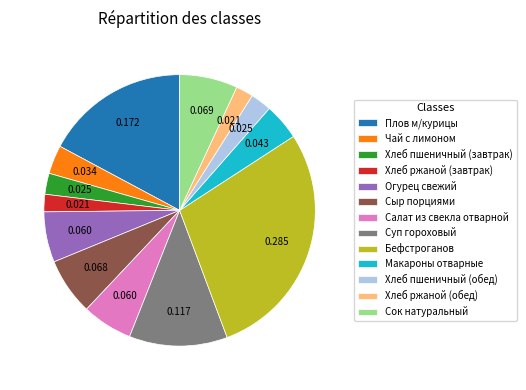

Which slice is the largest?

Бефстроганов